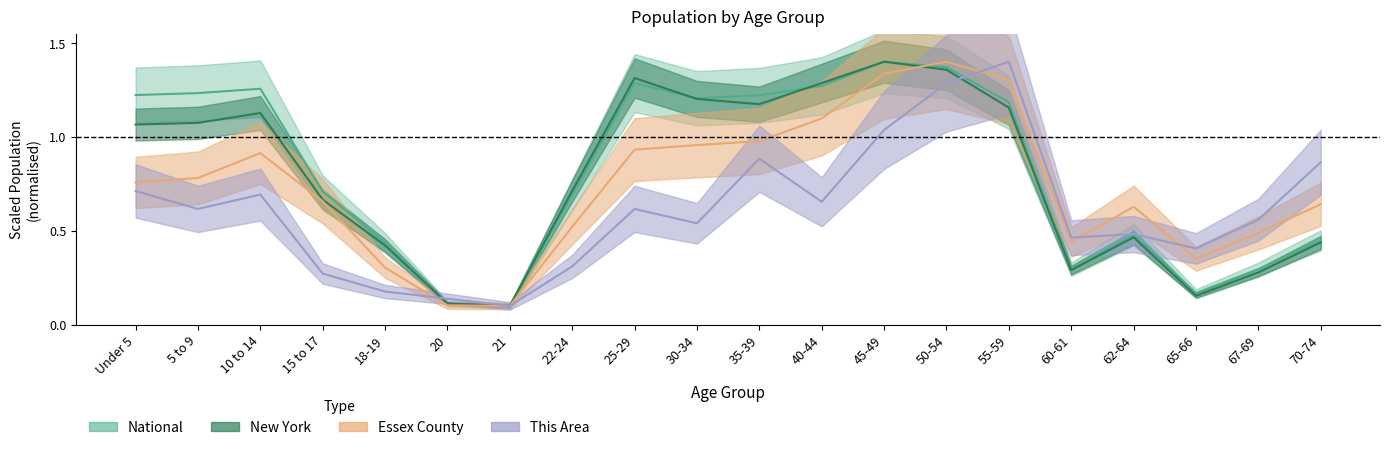

What is the label of the 9th point from the left?

25-29